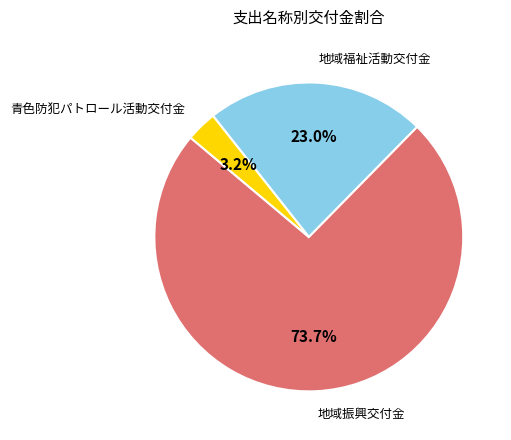

Which has a higher value, 青色防犯パトロール活動交付金 or 地域振興交付金?

地域振興交付金